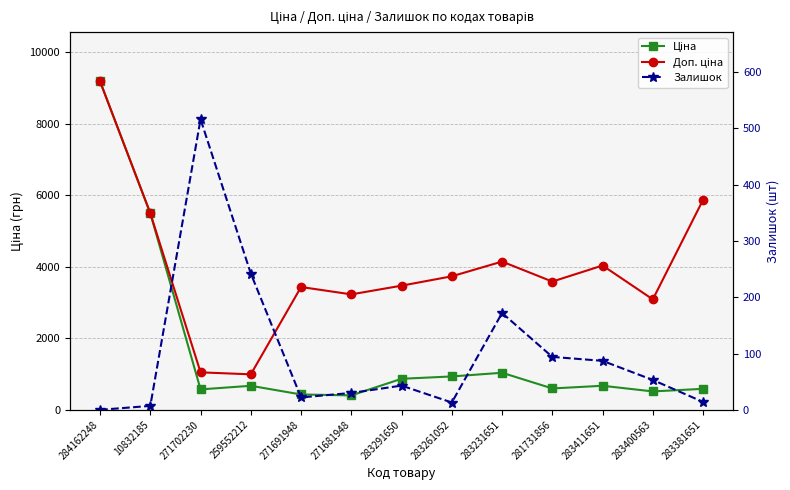

How many categories are shown in the chart?

13